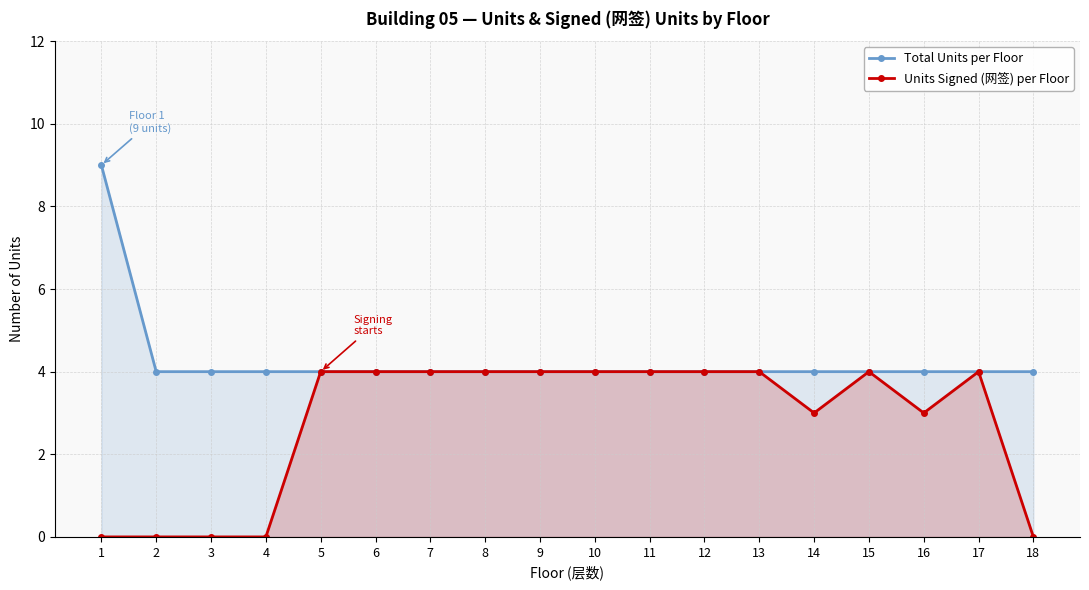

True or false: Units Signed (网签) per Floor and Total Units per Floor intersect in this chart.

False